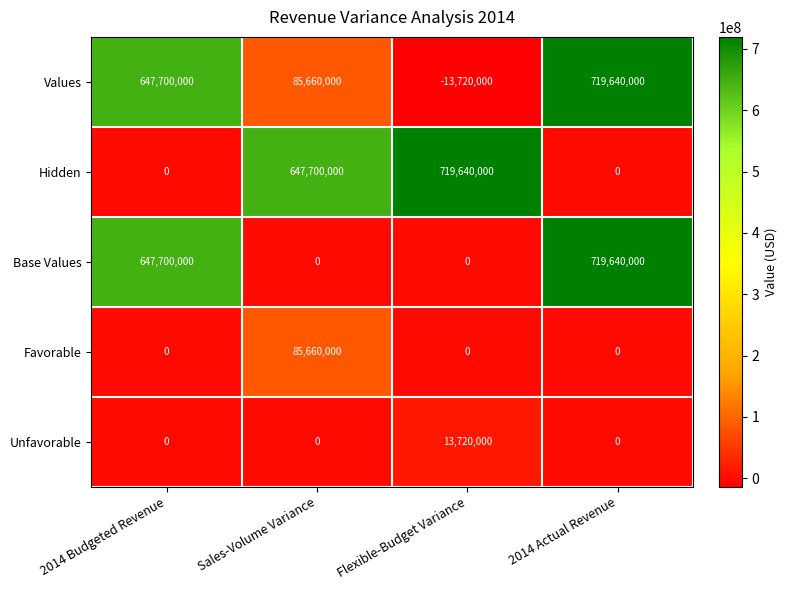

Reading left to right, what are all the values shown in this chart?

Values: 647700000	85660000	-13720000	719640000
Hidden: 0	647700000	719640000	0
Base Values: 647700000	0	0	719640000
Favorable: 0	85660000	0	0
Unfavorable: 0	0	13720000	0